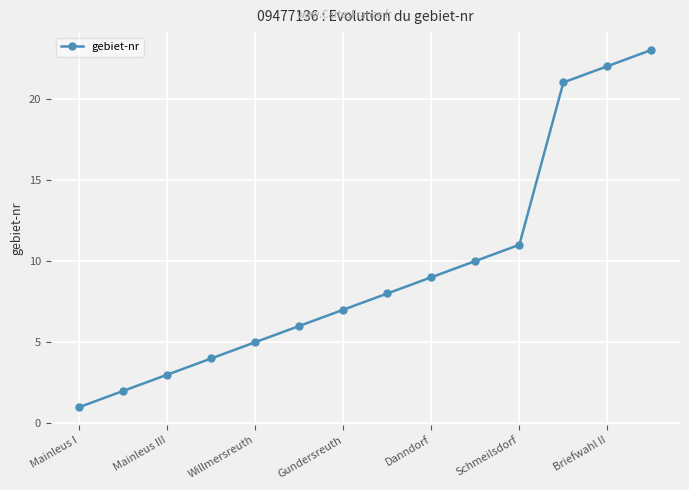

True or false: there are more than 0 points higher than both neighbors.

False